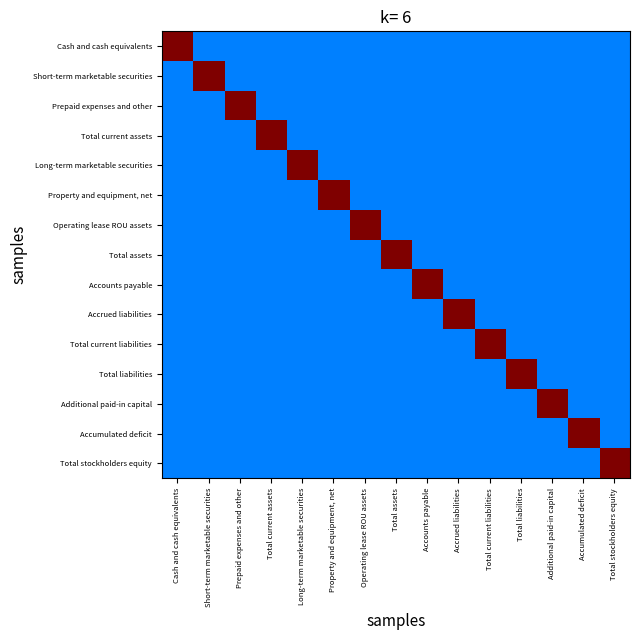

What is the smallest value displayed?

0.2